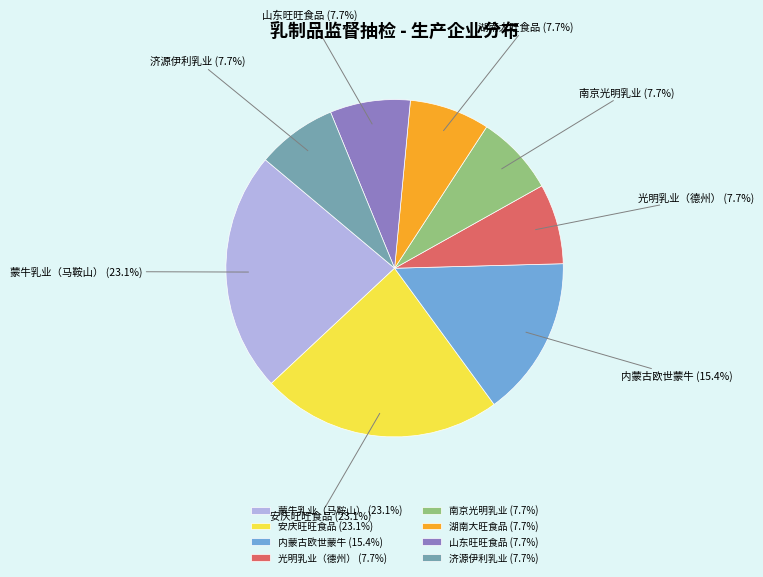

How many slices are in this pie chart?

8